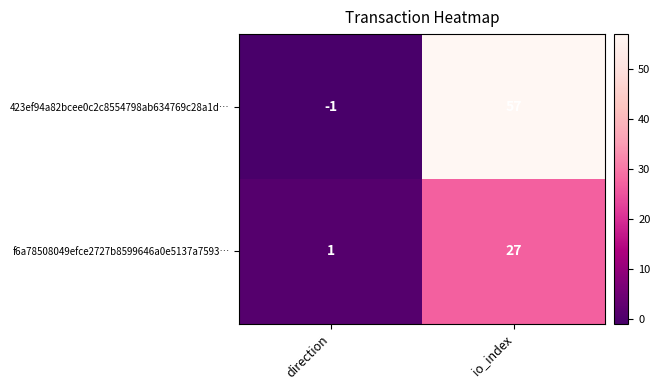

What is the difference between the highest and lowest values at io_index?

30